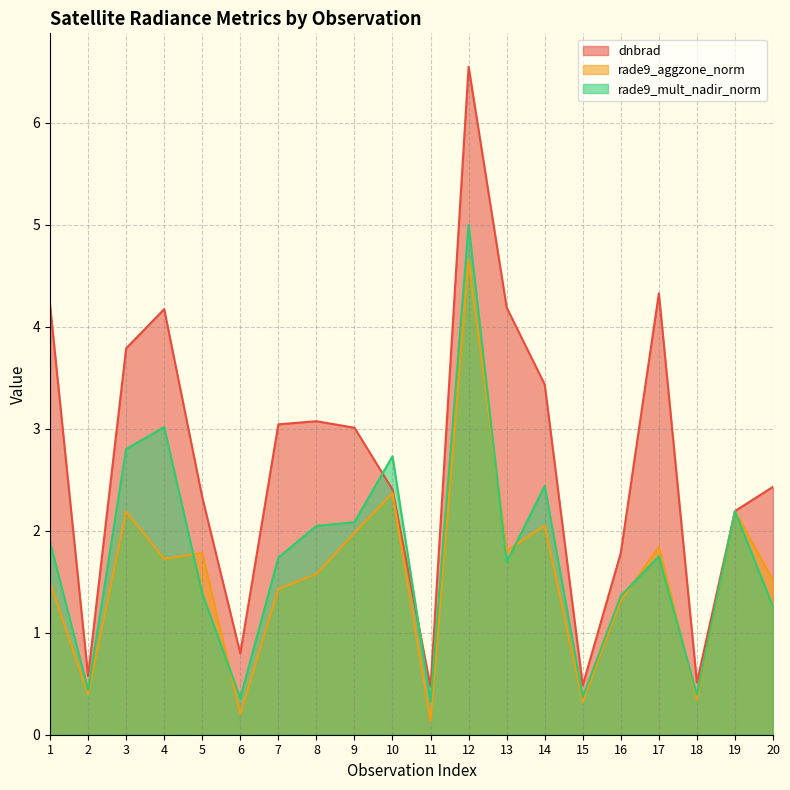

The value of rade9_aggzone_norm at 17 is 2.6. True or false?

False